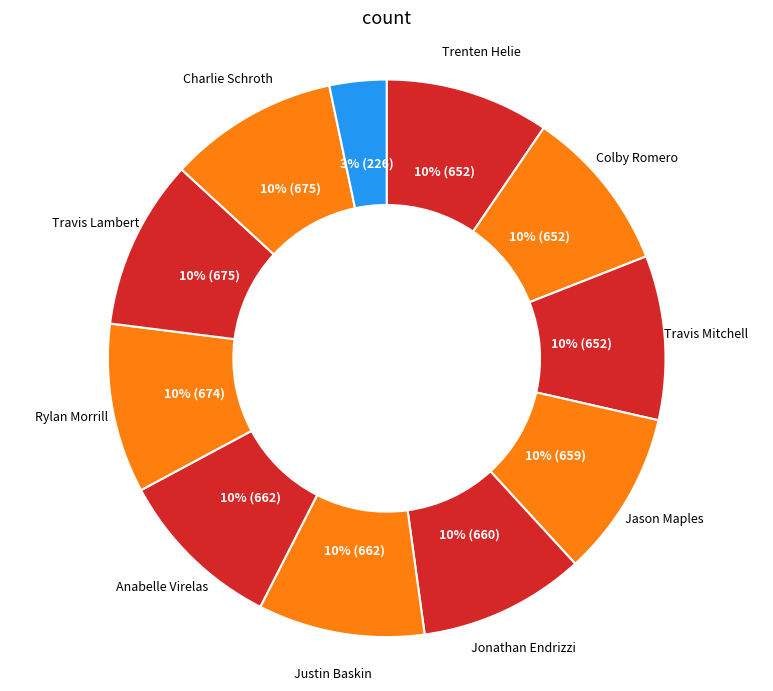

How many slices are in this pie chart?

11